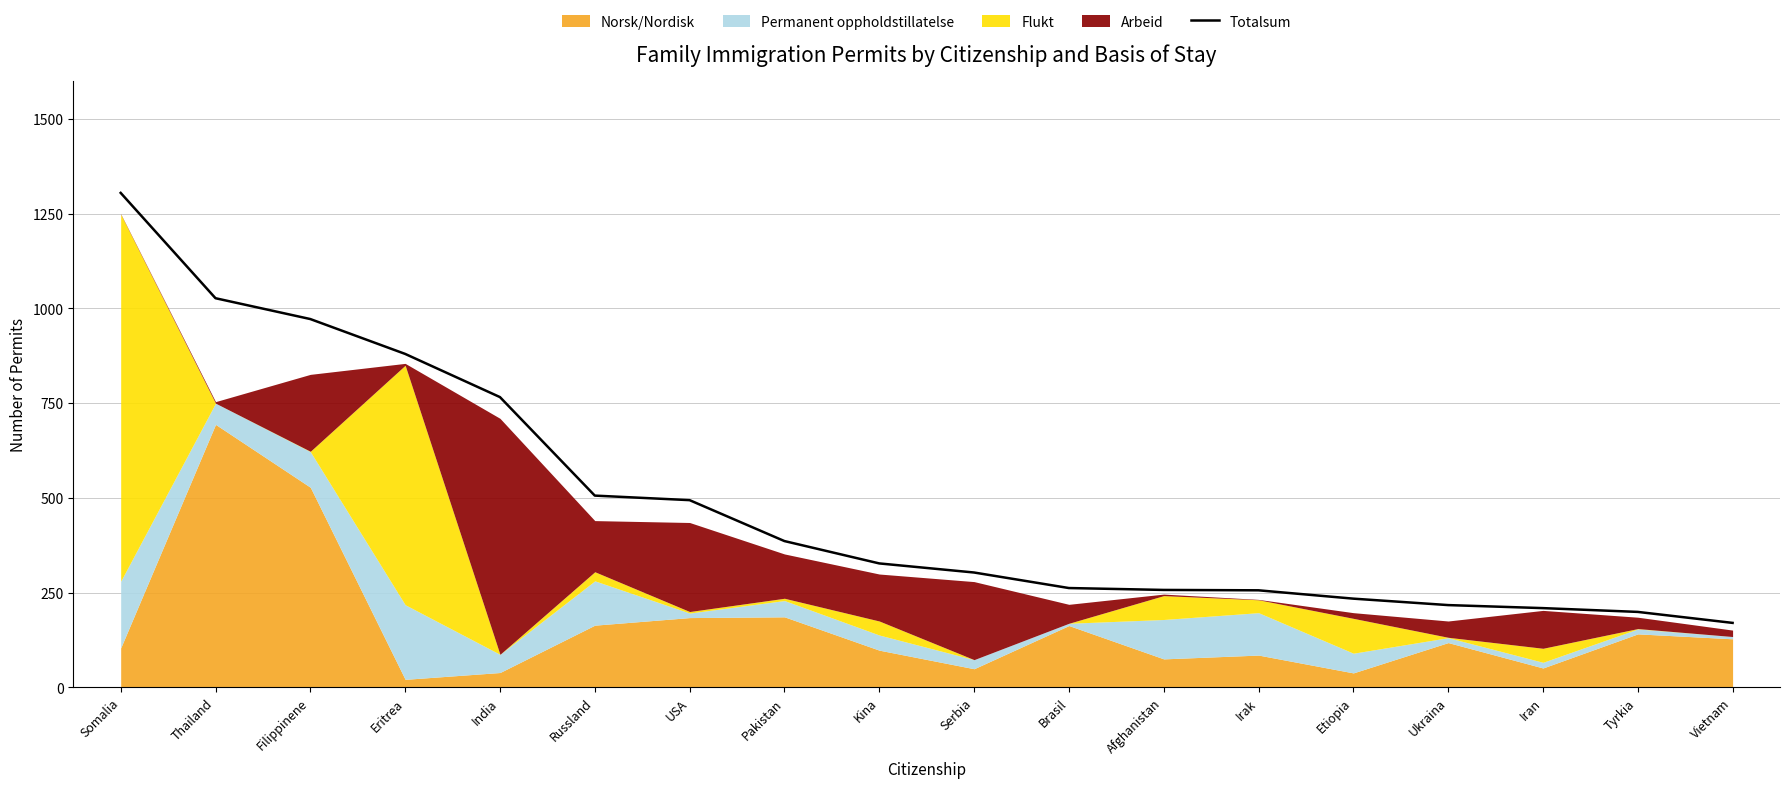

How many lines are shown in the chart?

1